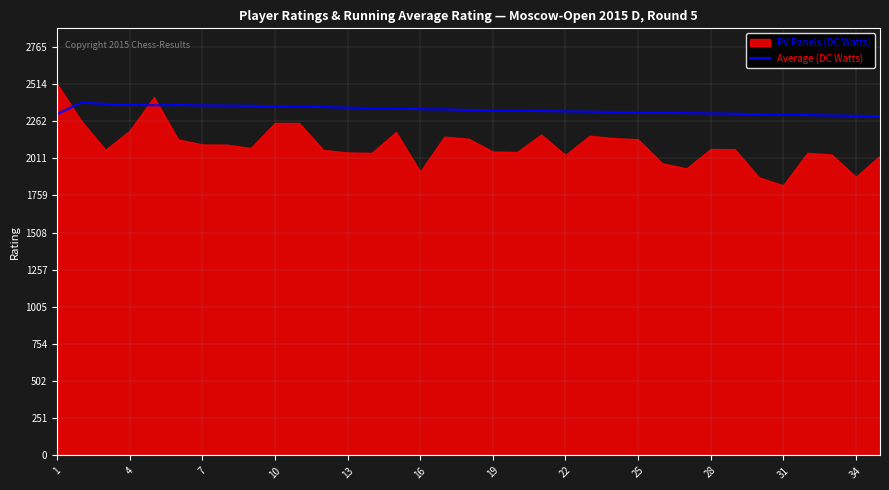

Reading left to right, list all the values displayed in this chart.

2311	2388	2379	2374	2370	2372	2369	2368	2367	2363	2360	2358	2354	2351	2349	2344	2342	2339	2336	2333	2331	2329	2327	2325	2323	2320	2317	2315	2313	2309	2306	2304	2301	2299	2297